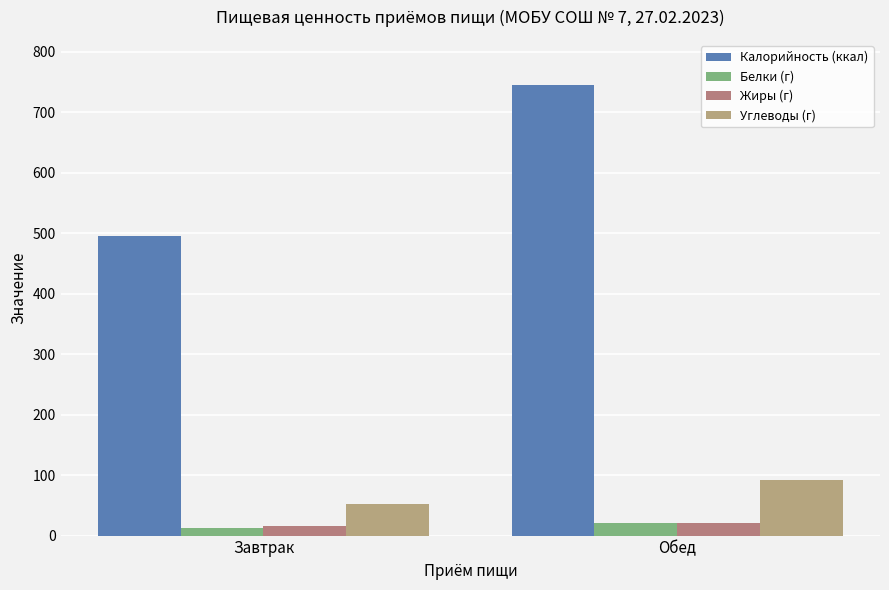

What value does the Углеводы (г) series have at Обед?

92.4